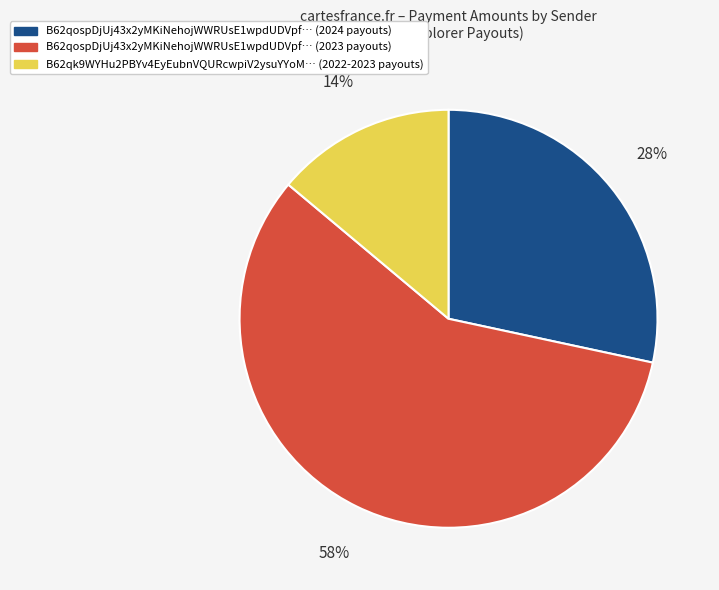

How many segments does this pie chart have?

3